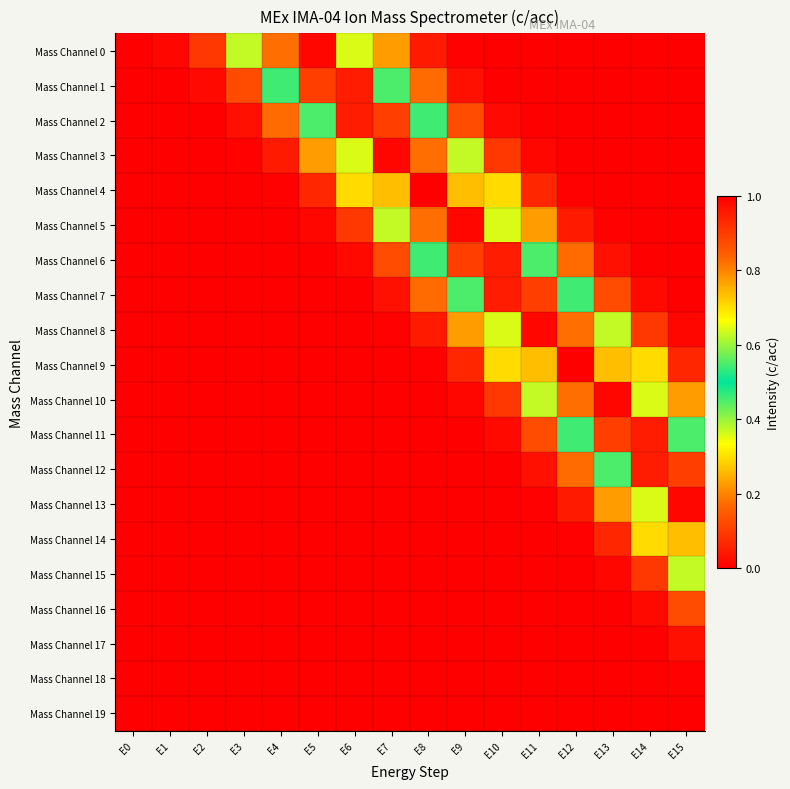

Reading right to left, what are all the values shown in this chart?

Mass Channel 0: E15=0.0	E14=0.0	E13=0.0	E12=0.0	E11=0.0	E10=0.0	E9=0.0	E8=0.0	E7=0.2	E6=0.6	E5=1.0	E4=0.8	E3=0.4	E2=0.1	E1=0.0	E0=0.0
Mass Channel 1: E15=0.0	E14=0.0	E13=0.0	E12=0.0	E11=0.0	E10=0.0	E9=0.0	E8=0.2	E7=0.5	E6=1.0	E5=0.9	E4=0.5	E3=0.1	E2=0.0	E1=0.0	E0=0.0
Mass Channel 2: E15=0.0	E14=0.0	E13=0.0	E12=0.0	E11=0.0	E10=0.0	E9=0.1	E8=0.5	E7=0.9	E6=1.0	E5=0.5	E4=0.2	E3=0.0	E2=0.0	E1=0.0	E0=0.0
Mass Channel 3: E15=0.0	E14=0.0	E13=0.0	E12=0.0	E11=0.0	E10=0.1	E9=0.4	E8=0.8	E7=1.0	E6=0.6	E5=0.2	E4=0.0	E3=0.0	E2=0.0	E1=0.0	E0=0.0
Mass Channel 4: E15=0.0	E14=0.0	E13=0.0	E12=0.0	E11=0.1	E10=0.3	E9=0.7	E8=1.0	E7=0.7	E6=0.3	E5=0.1	E4=0.0	E3=0.0	E2=0.0	E1=0.0	E0=0.0
Mass Channel 5: E15=0.0	E14=0.0	E13=0.0	E12=0.0	E11=0.2	E10=0.6	E9=1.0	E8=0.8	E7=0.4	E6=0.1	E5=0.0	E4=0.0	E3=0.0	E2=0.0	E1=0.0	E0=0.0
Mass Channel 6: E15=0.0	E14=0.0	E13=0.0	E12=0.2	E11=0.5	E10=1.0	E9=0.9	E8=0.5	E7=0.1	E6=0.0	E5=0.0	E4=0.0	E3=0.0	E2=0.0	E1=0.0	E0=0.0
Mass Channel 7: E15=0.0	E14=0.0	E13=0.1	E12=0.5	E11=0.9	E10=1.0	E9=0.5	E8=0.2	E7=0.0	E6=0.0	E5=0.0	E4=0.0	E3=0.0	E2=0.0	E1=0.0	E0=0.0
Mass Channel 8: E15=0.0	E14=0.1	E13=0.4	E12=0.8	E11=1.0	E10=0.6	E9=0.2	E8=0.0	E7=0.0	E6=0.0	E5=0.0	E4=0.0	E3=0.0	E2=0.0	E1=0.0	E0=0.0
Mass Channel 9: E15=0.1	E14=0.3	E13=0.7	E12=1.0	E11=0.7	E10=0.3	E9=0.1	E8=0.0	E7=0.0	E6=0.0	E5=0.0	E4=0.0	E3=0.0	E2=0.0	E1=0.0	E0=0.0
Mass Channel 10: E15=0.2	E14=0.6	E13=1.0	E12=0.8	E11=0.4	E10=0.1	E9=0.0	E8=0.0	E7=0.0	E6=0.0	E5=0.0	E4=0.0	E3=0.0	E2=0.0	E1=0.0	E0=0.0
Mass Channel 11: E15=0.5	E14=1.0	E13=0.9	E12=0.5	E11=0.1	E10=0.0	E9=0.0	E8=0.0	E7=0.0	E6=0.0	E5=0.0	E4=0.0	E3=0.0	E2=0.0	E1=0.0	E0=0.0
Mass Channel 12: E15=0.9	E14=1.0	E13=0.5	E12=0.2	E11=0.0	E10=0.0	E9=0.0	E8=0.0	E7=0.0	E6=0.0	E5=0.0	E4=0.0	E3=0.0	E2=0.0	E1=0.0	E0=0.0
Mass Channel 13: E15=1.0	E14=0.6	E13=0.2	E12=0.0	E11=0.0	E10=0.0	E9=0.0	E8=0.0	E7=0.0	E6=0.0	E5=0.0	E4=0.0	E3=0.0	E2=0.0	E1=0.0	E0=0.0
Mass Channel 14: E15=0.7	E14=0.3	E13=0.1	E12=0.0	E11=0.0	E10=0.0	E9=0.0	E8=0.0	E7=0.0	E6=0.0	E5=0.0	E4=0.0	E3=0.0	E2=0.0	E1=0.0	E0=0.0
Mass Channel 15: E15=0.4	E14=0.1	E13=0.0	E12=0.0	E11=0.0	E10=0.0	E9=0.0	E8=0.0	E7=0.0	E6=0.0	E5=0.0	E4=0.0	E3=0.0	E2=0.0	E1=0.0	E0=0.0
Mass Channel 16: E15=0.1	E14=0.0	E13=0.0	E12=0.0	E11=0.0	E10=0.0	E9=0.0	E8=0.0	E7=0.0	E6=0.0	E5=0.0	E4=0.0	E3=0.0	E2=0.0	E1=0.0	E0=0.0
Mass Channel 17: E15=0.0	E14=0.0	E13=0.0	E12=0.0	E11=0.0	E10=0.0	E9=0.0	E8=0.0	E7=0.0	E6=0.0	E5=0.0	E4=0.0	E3=0.0	E2=0.0	E1=0.0	E0=0.0
Mass Channel 18: E15=0.0	E14=0.0	E13=0.0	E12=0.0	E11=0.0	E10=0.0	E9=0.0	E8=0.0	E7=0.0	E6=0.0	E5=0.0	E4=0.0	E3=0.0	E2=0.0	E1=0.0	E0=0.0
Mass Channel 19: E15=0.0	E14=0.0	E13=0.0	E12=0.0	E11=0.0	E10=0.0	E9=0.0	E8=0.0	E7=0.0	E6=0.0	E5=0.0	E4=0.0	E3=0.0	E2=0.0	E1=0.0	E0=0.0